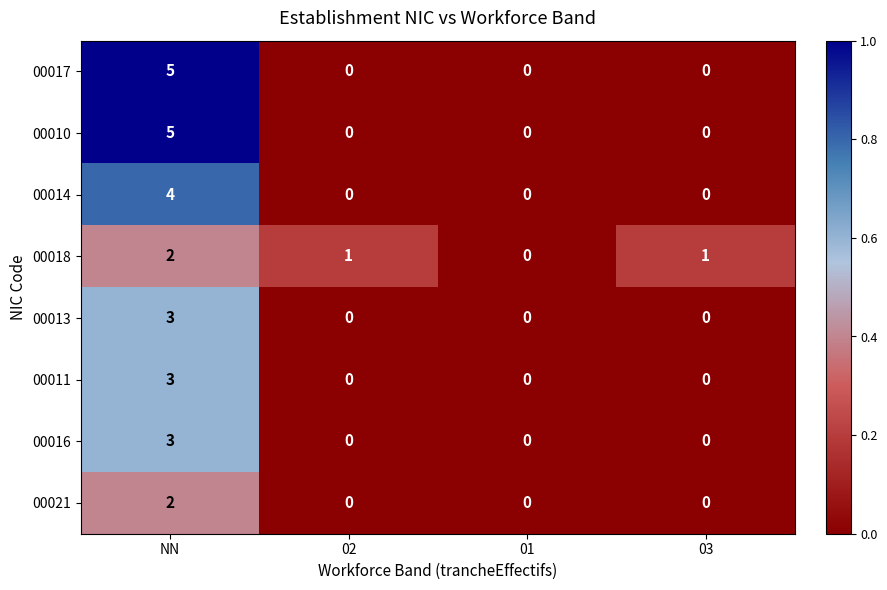

At which category does the chart reach its peak across all series?

NN